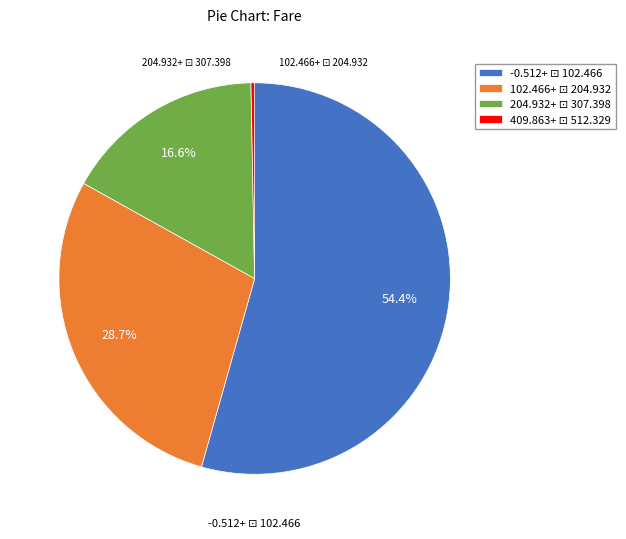

Is there a majority slice in this chart?

Yes